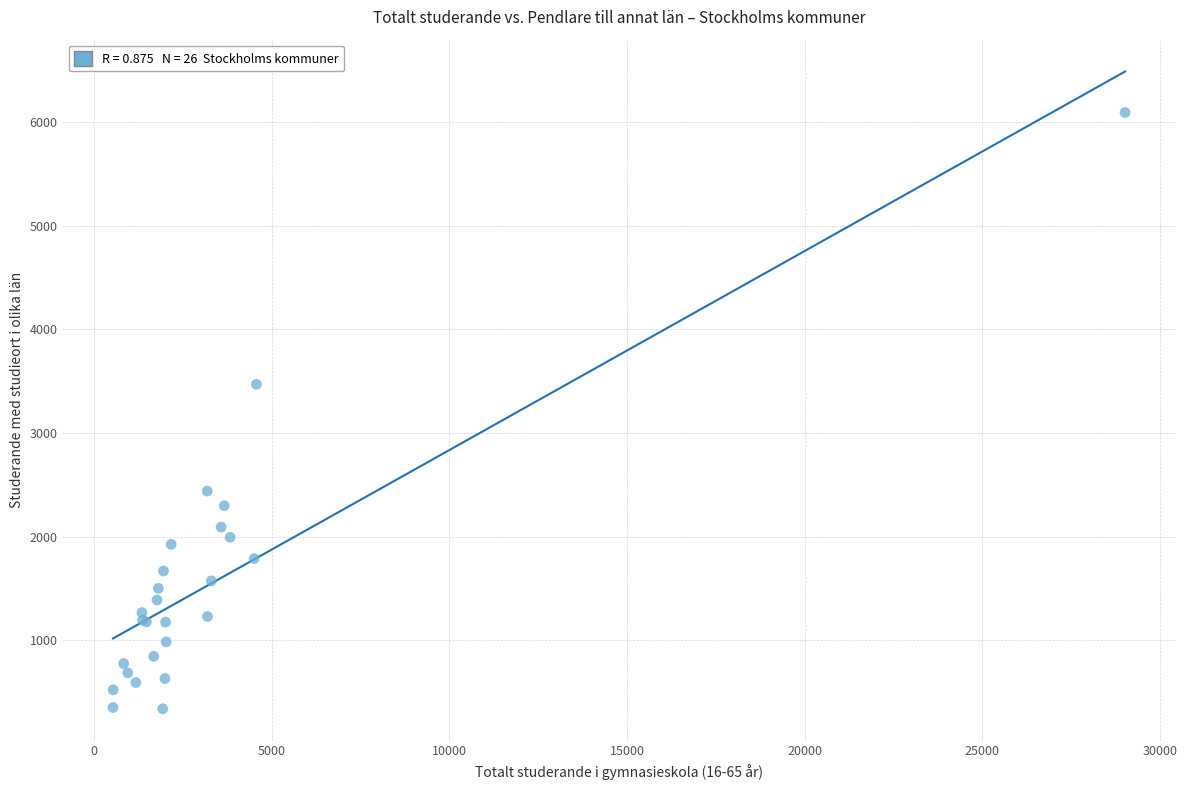

What Y value in the scatter plot is closest to 3216?

3470